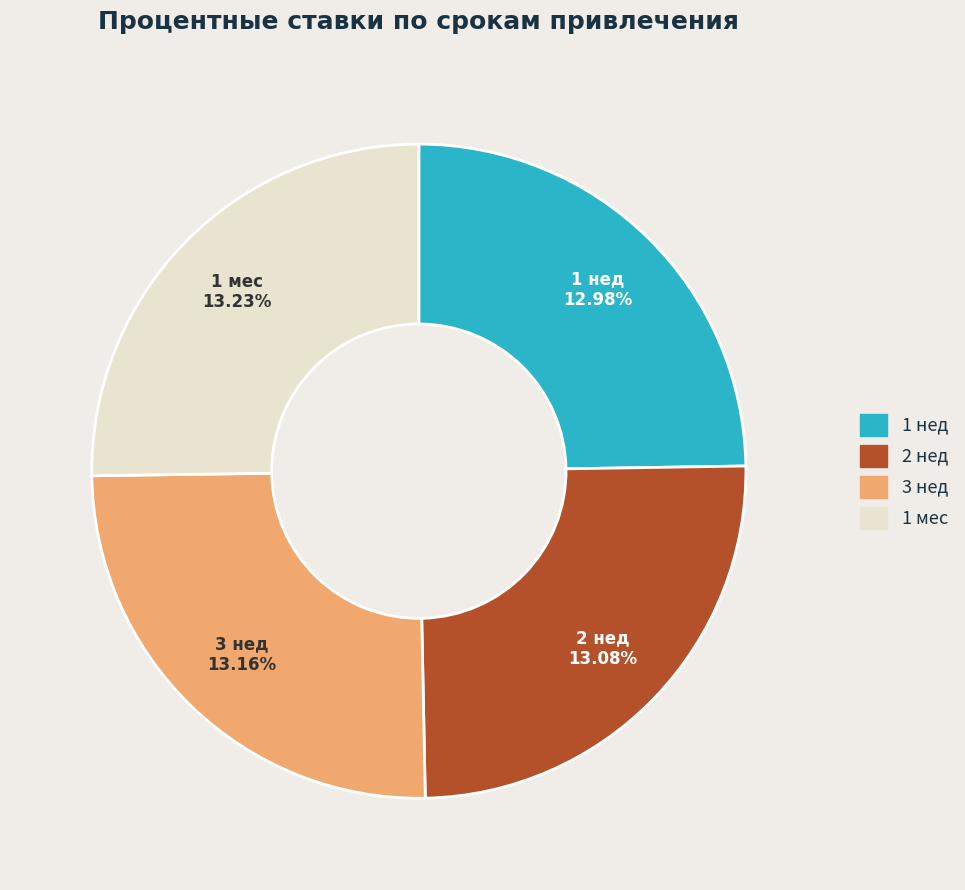

To the nearest percent, what percentage of the pie is 1 нед?

25%